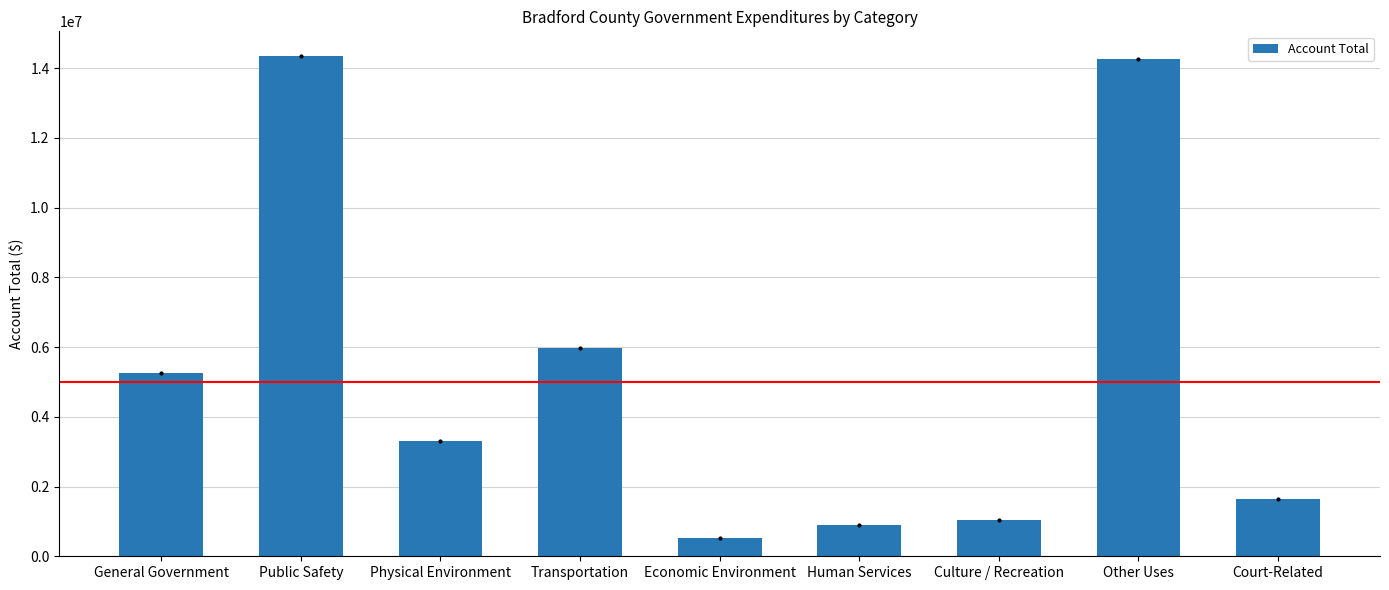

Which has a higher value, Court-Related or Transportation?

Transportation